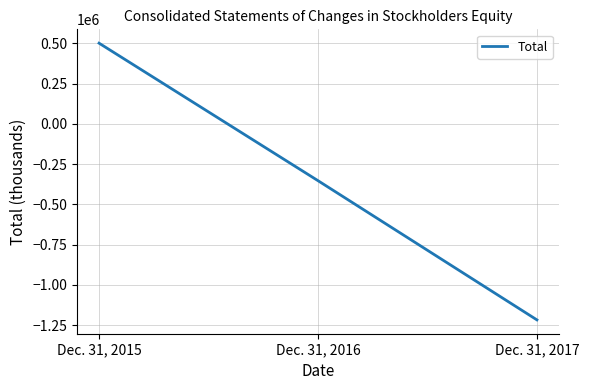

How many values are between -1217217 and 501492?

3